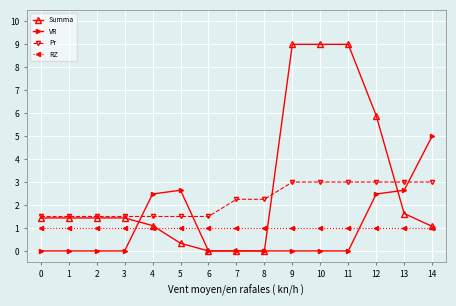

List the series in order of their peak value, highest first.

Summa, VR, Pr, RZ